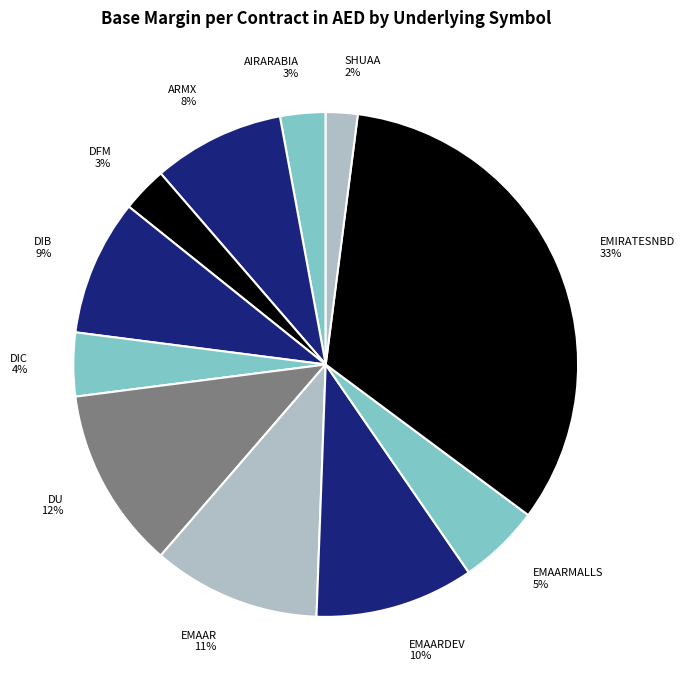

What is the largest slice in the pie chart?

EMIRATESNBD